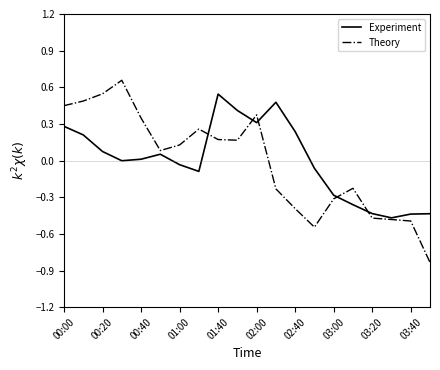

In Experiment, how many points are lower than both neighbors (excluding endpoints)?

4